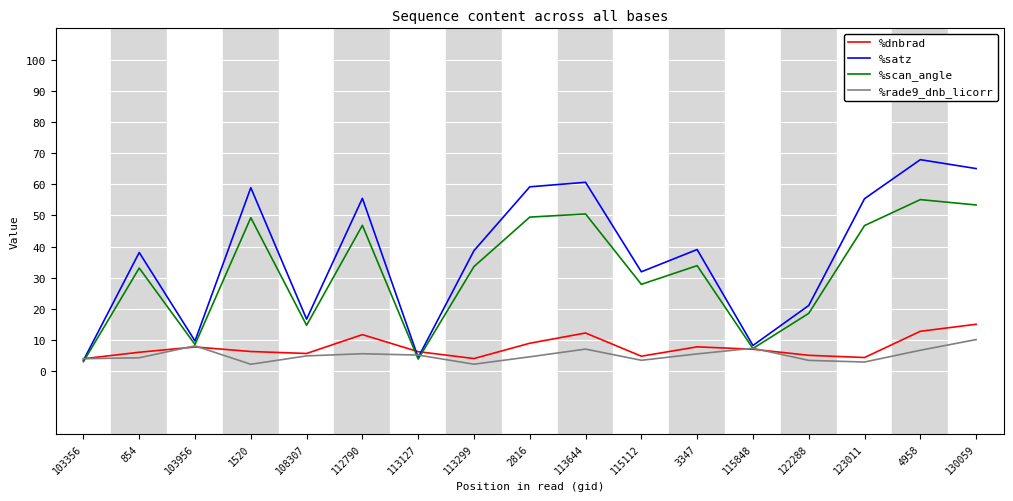

How many interior local valleys does the %dnbrad series have?

4